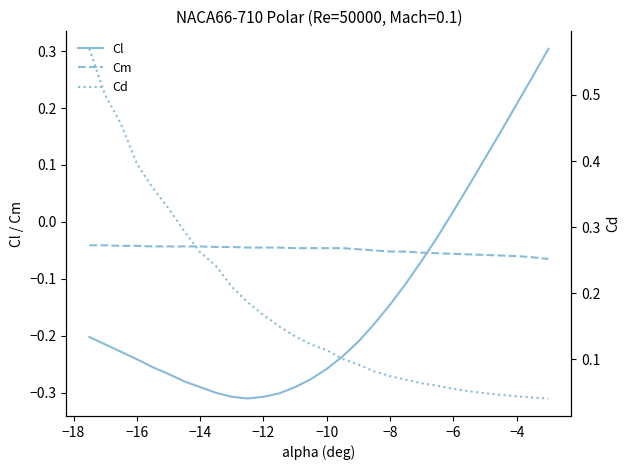

What is the difference between the maximum and second lowest values in the Cd series?

0.5